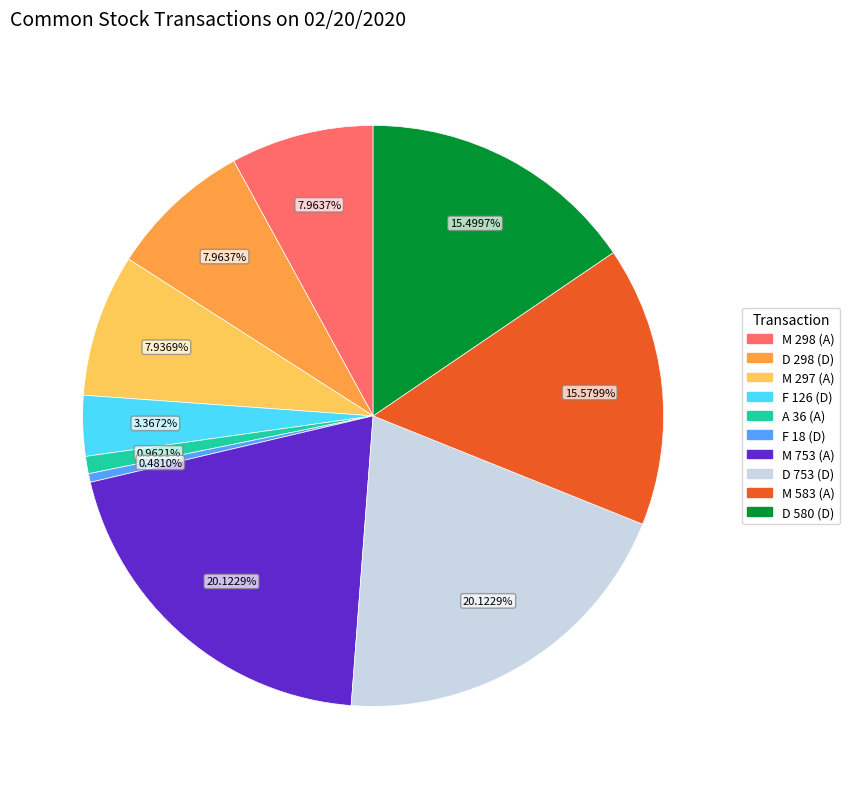

Is the sum of M 297 (A) and D 580 (D) greater than half?

No